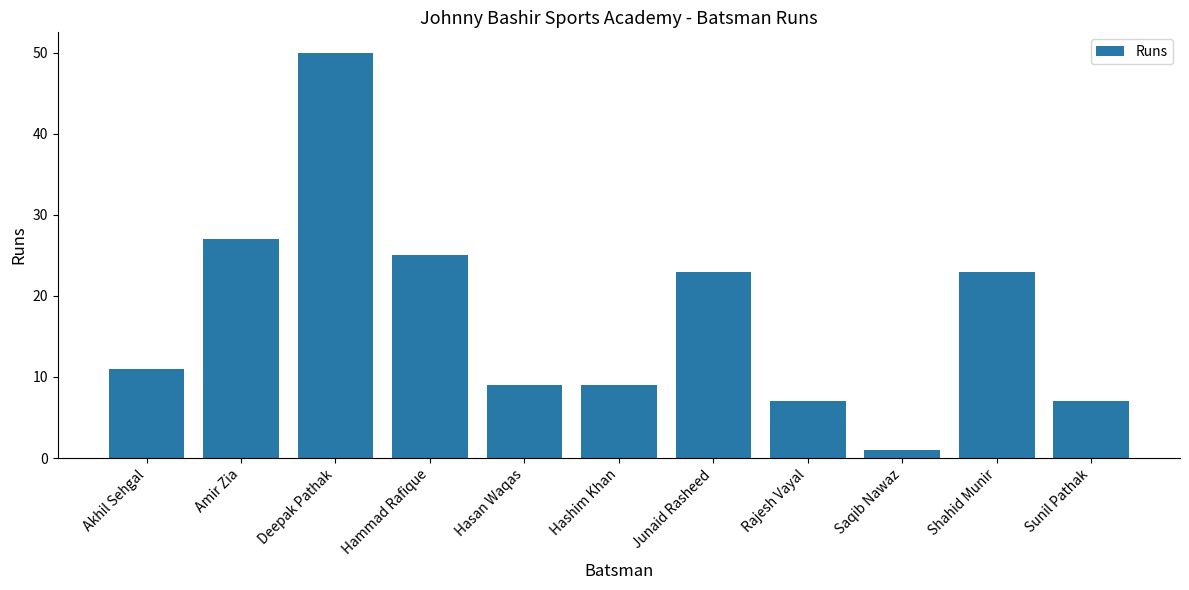

Are the bars grouped side by side (vs. stacked)?

No